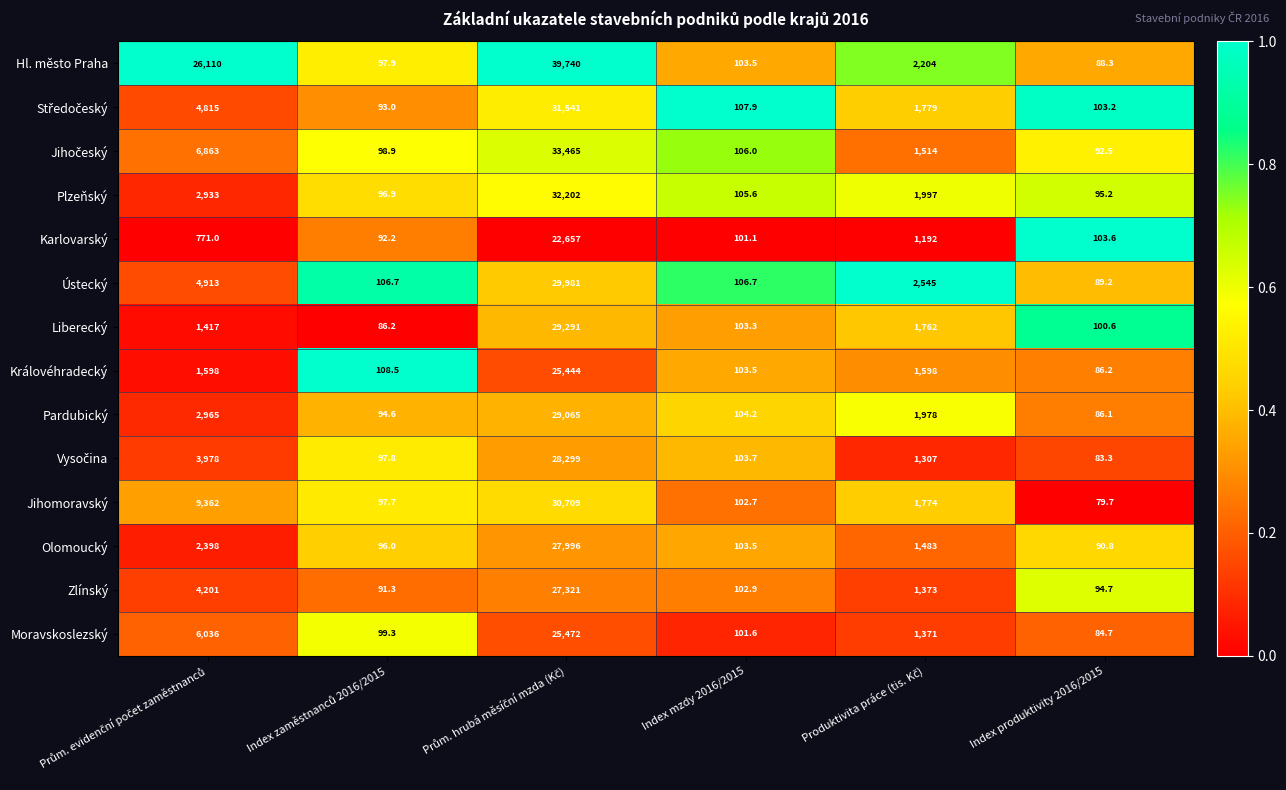

Which series has the widest spread of values?

Hl. město Praha